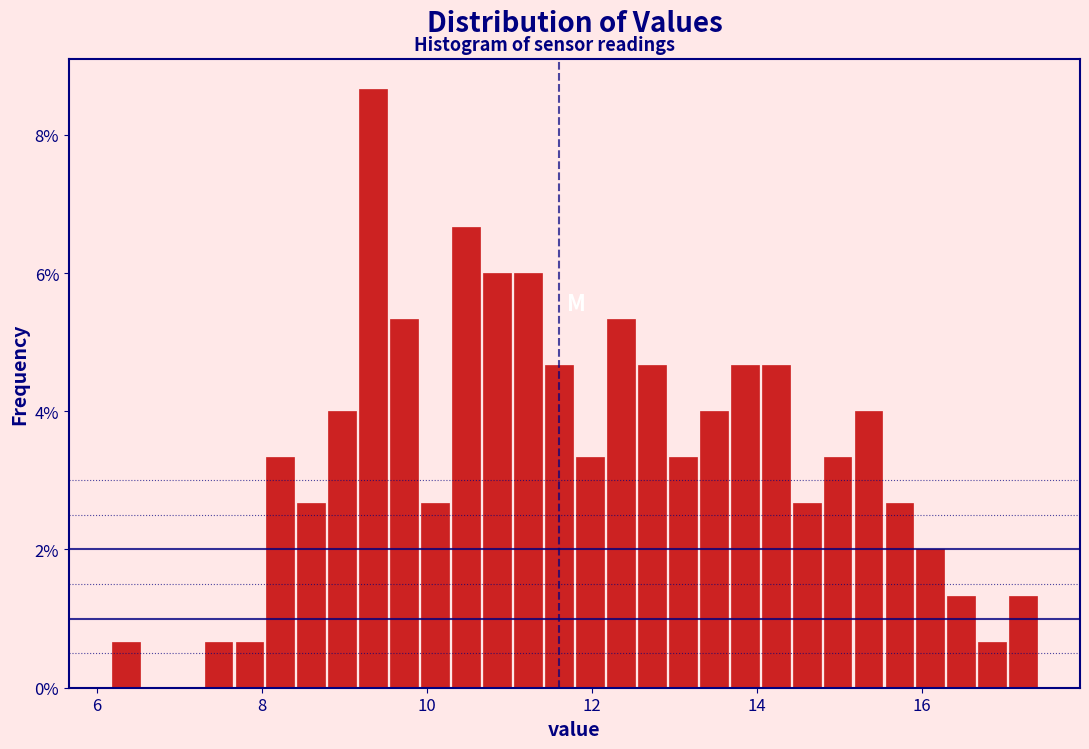

Read against the x-axis, roughly where is the centre of the tallest bar?

9.4